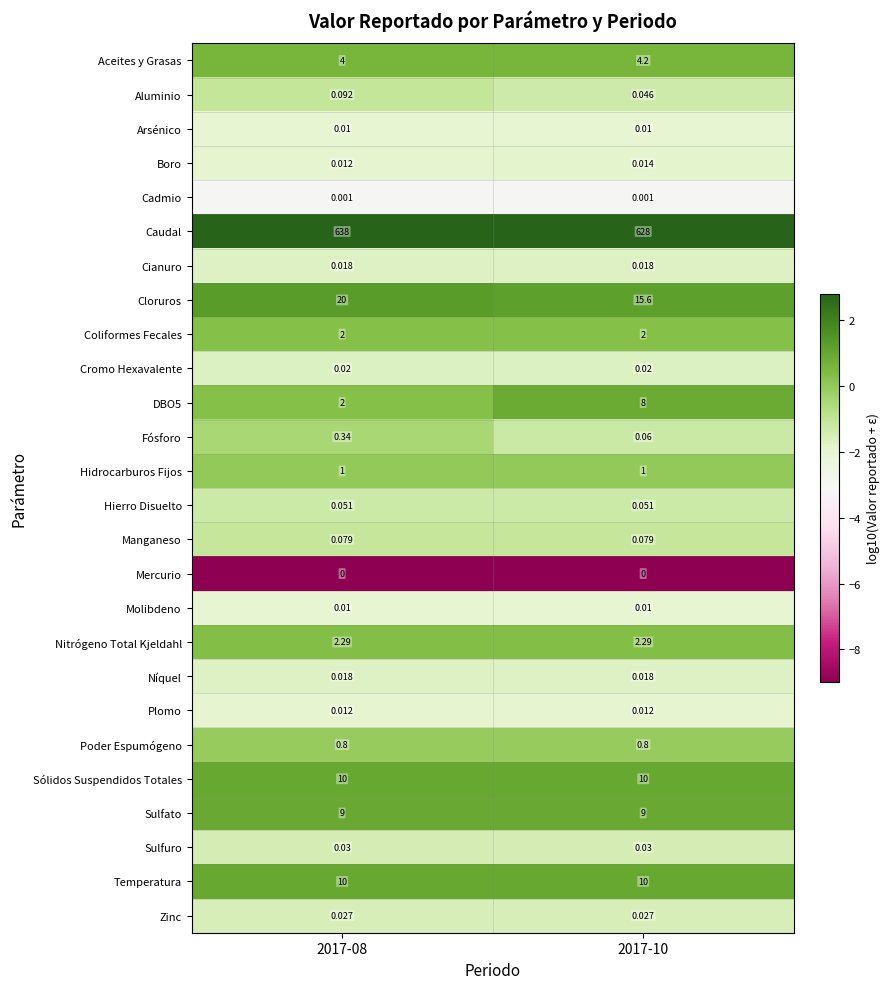

Between 2017-08 and 2017-10, which series saw the biggest shift?

Caudal